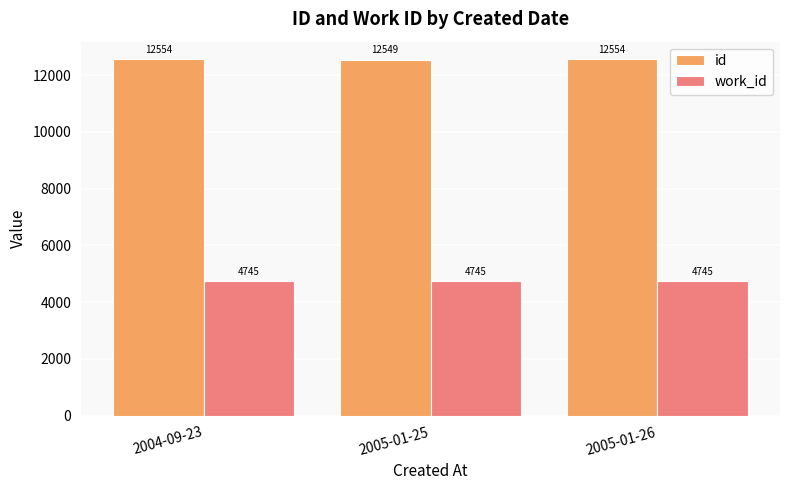

Rank the series by their average value, from lowest to highest.

work_id, id